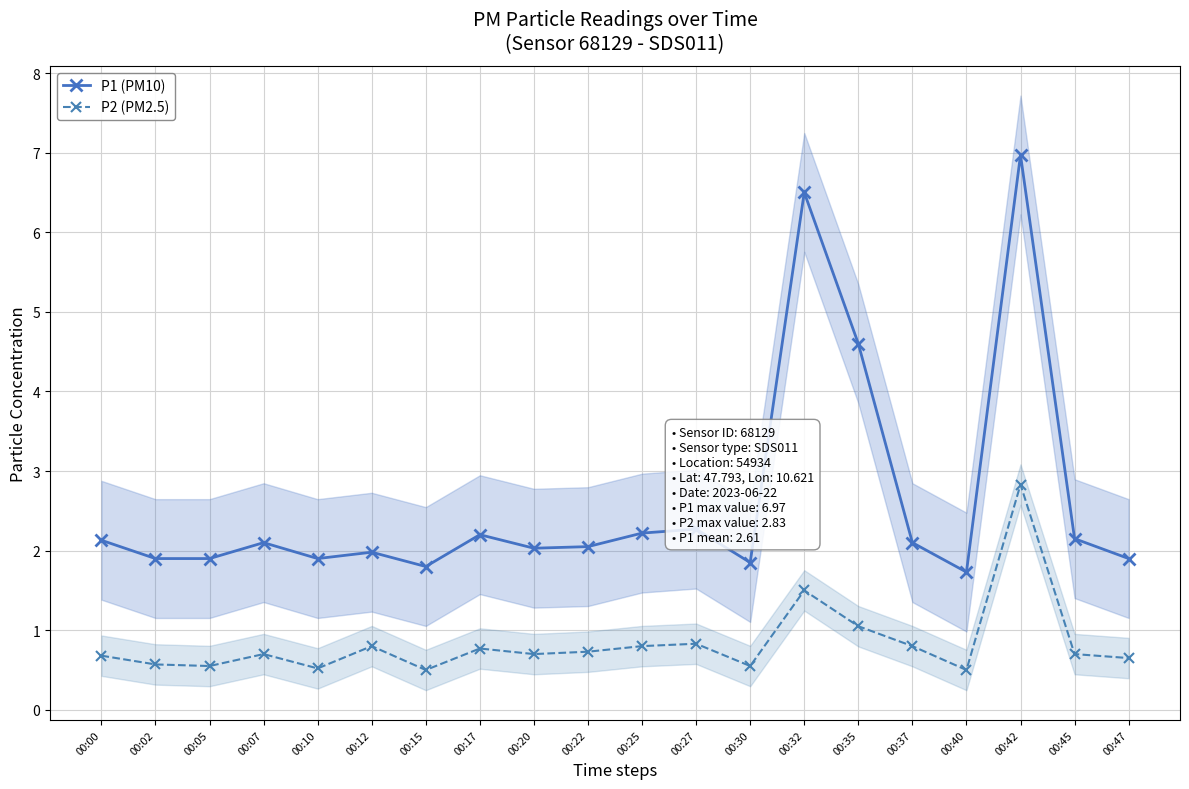

How many data points does each series have?

20